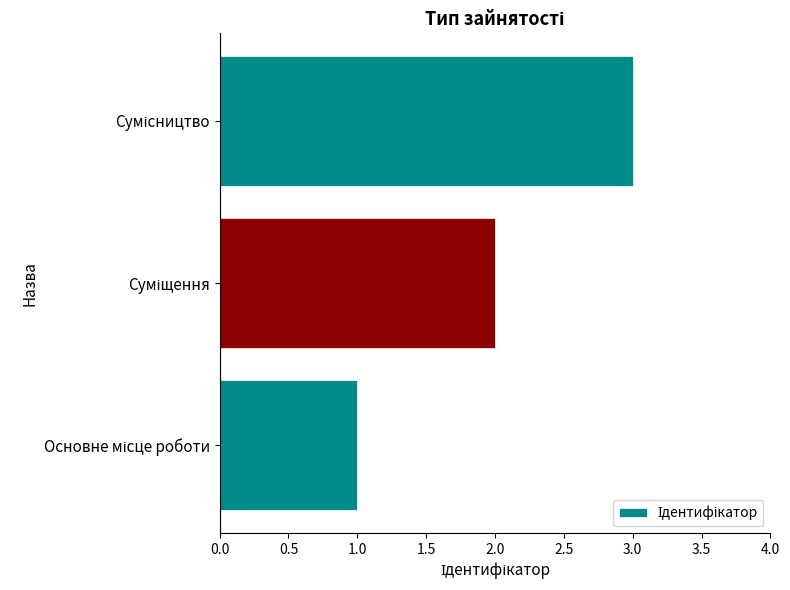

What is the sum of all values?

6